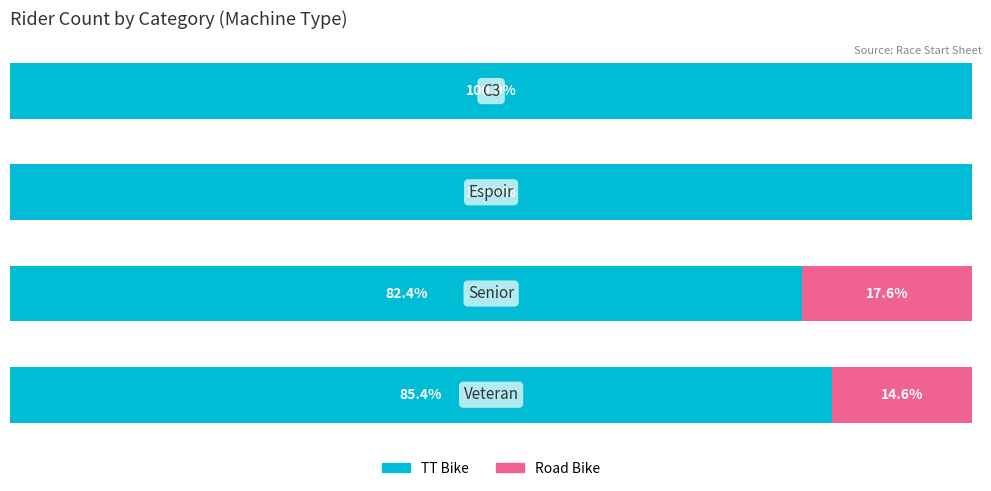

Rank the categories by Road Bike value from highest to lowest.

1, 0, 2, 3